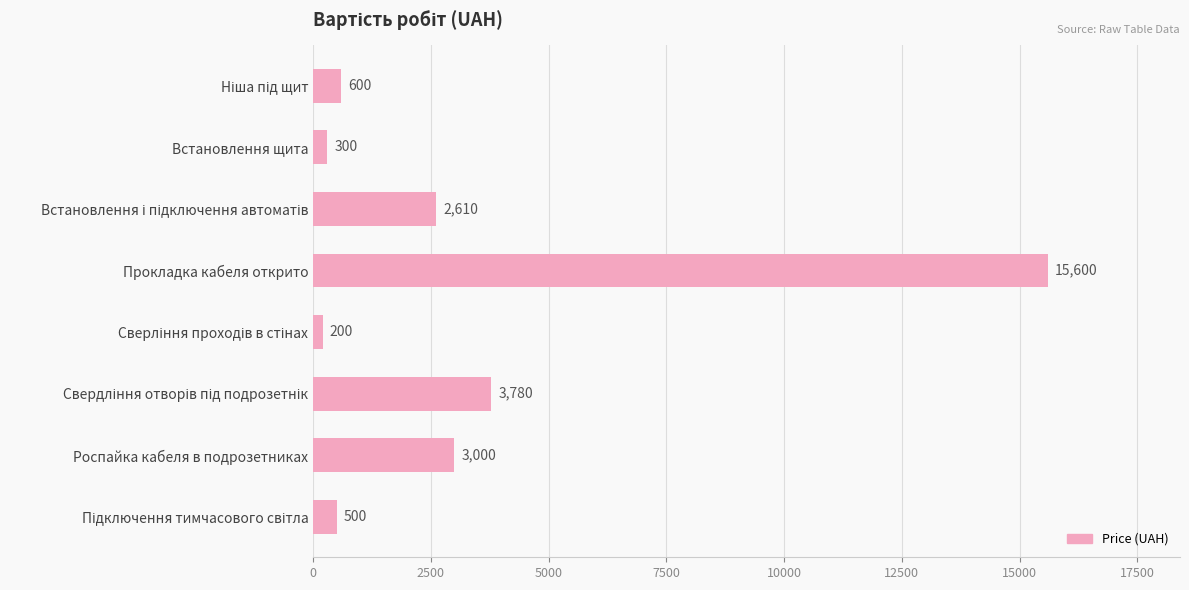

Between Прокладка кабеля открито and Роспайка кабеля в подрозетниках, which is larger?

Прокладка кабеля открито